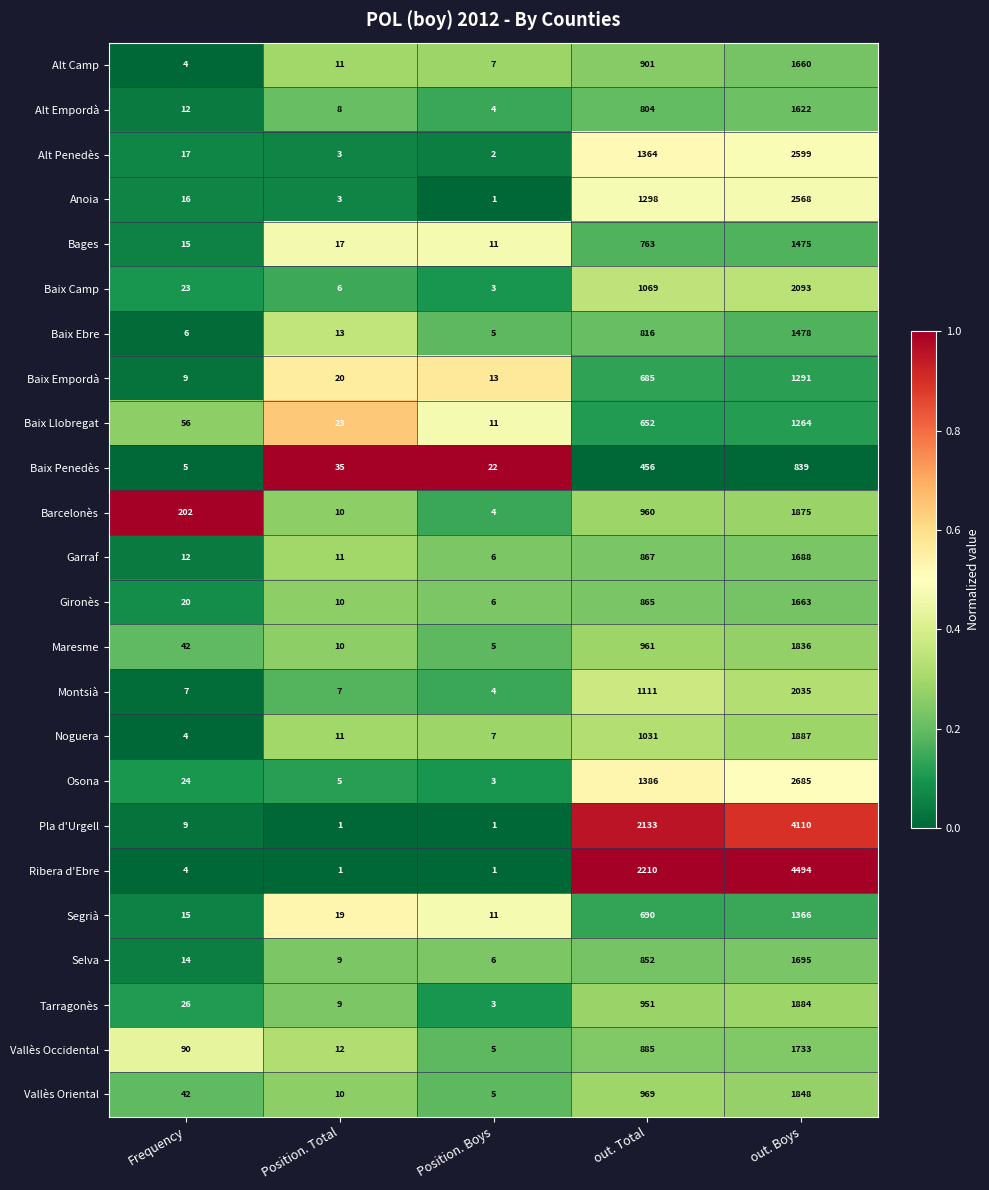

What value does the Vallès Oriental series have at Position. Boys?

5